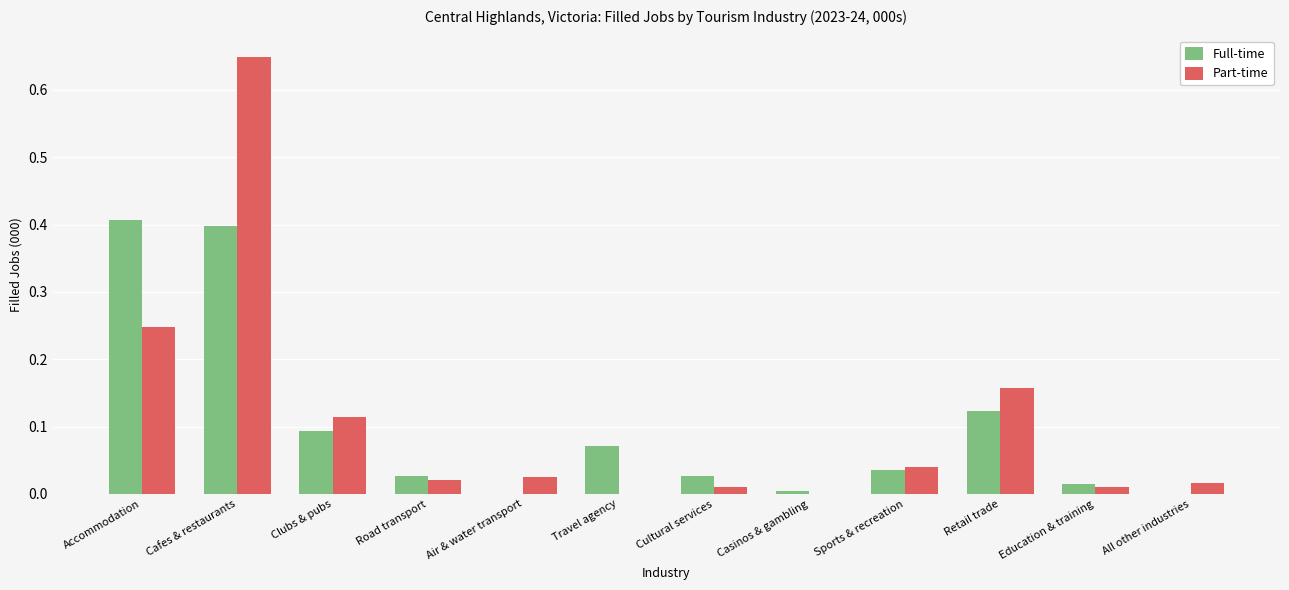

The value of Part-time at Casinos & gambling is 0.0. True or false?

True